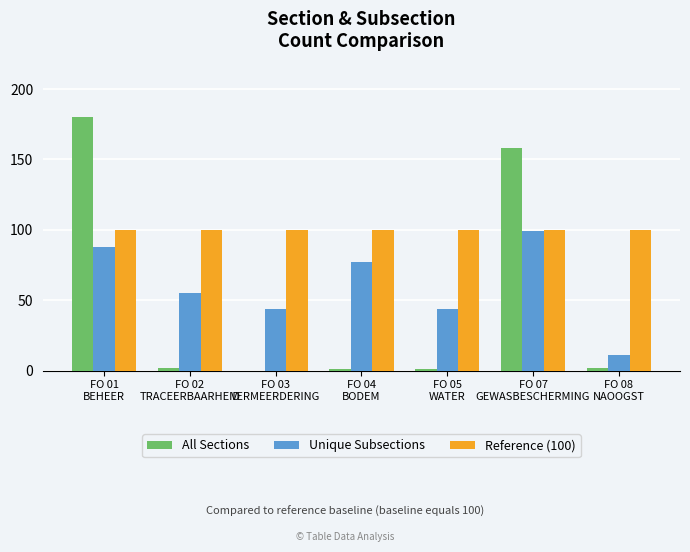

The Reference (100) series shows 100 at FO 07
GEWASBESCHERMING. True or false?

True